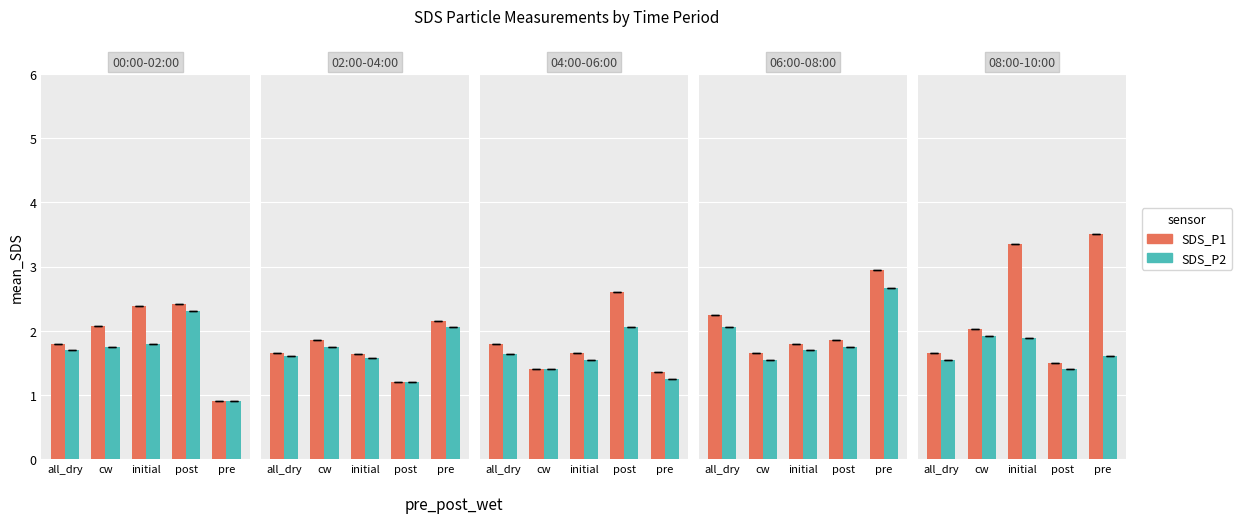

The value of SDS_P2 at all_dry is 1.6. True or false?

True